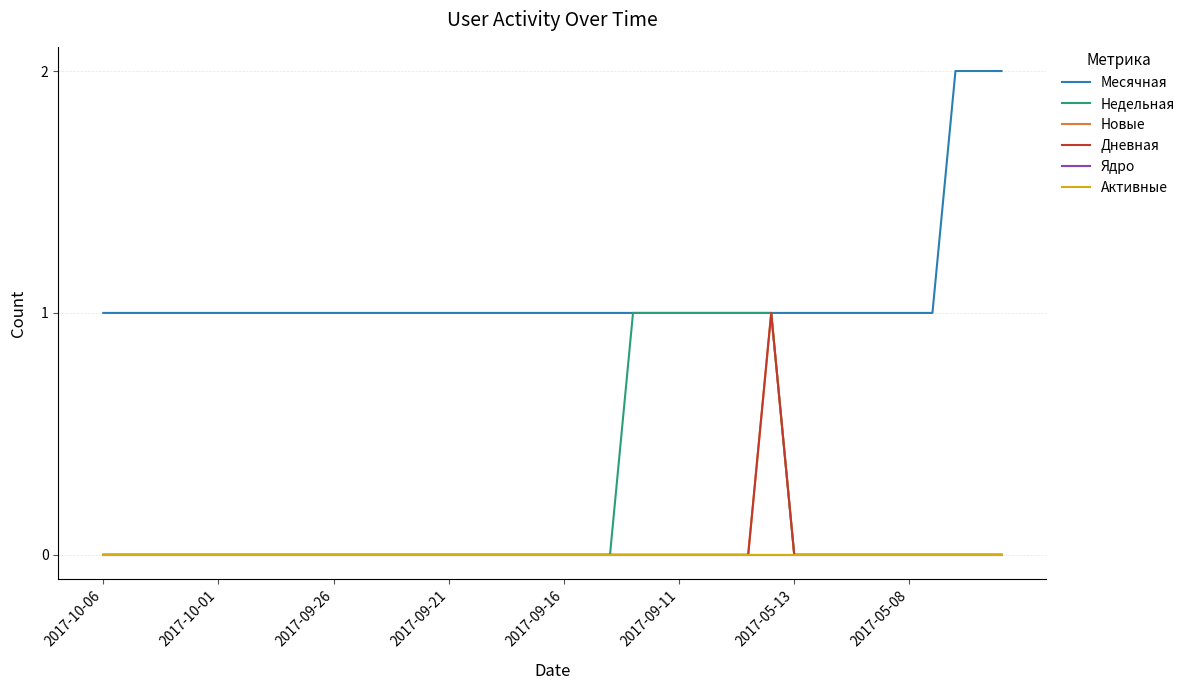

Is this an area chart (filled region under the line)?

No